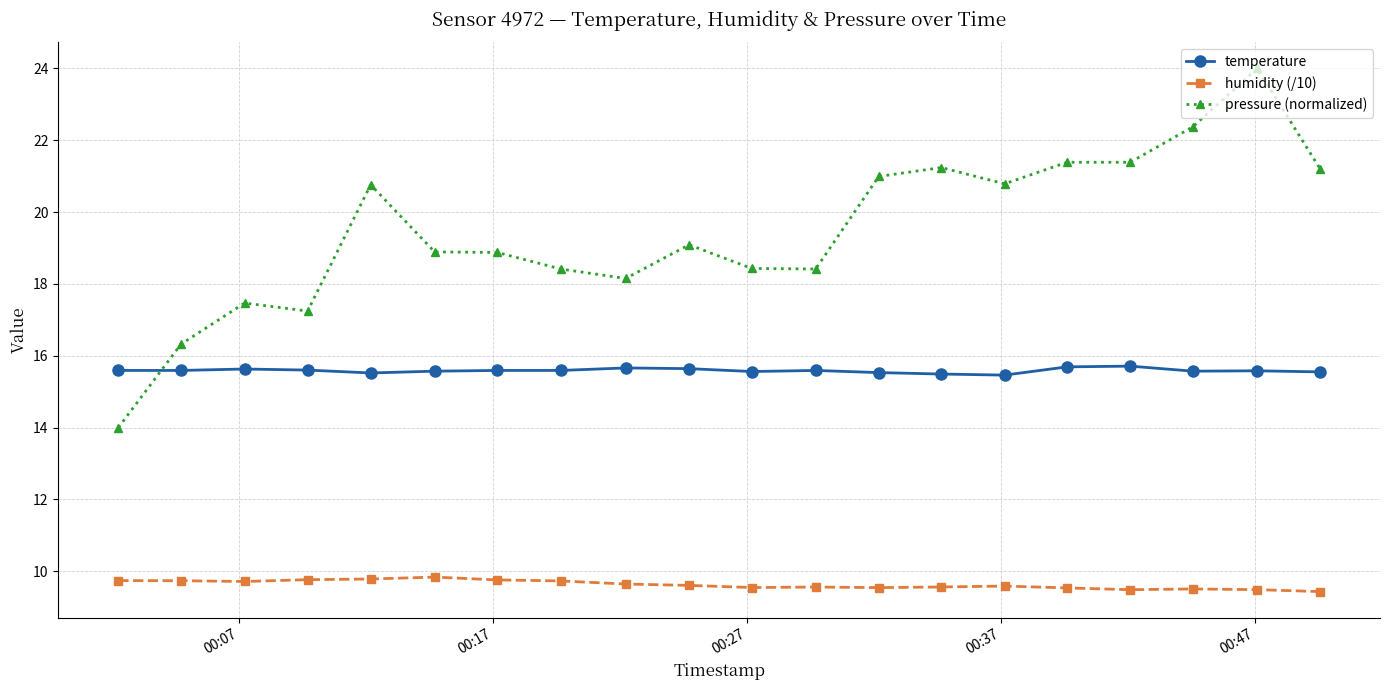

Count the number of data series in this chart.

3